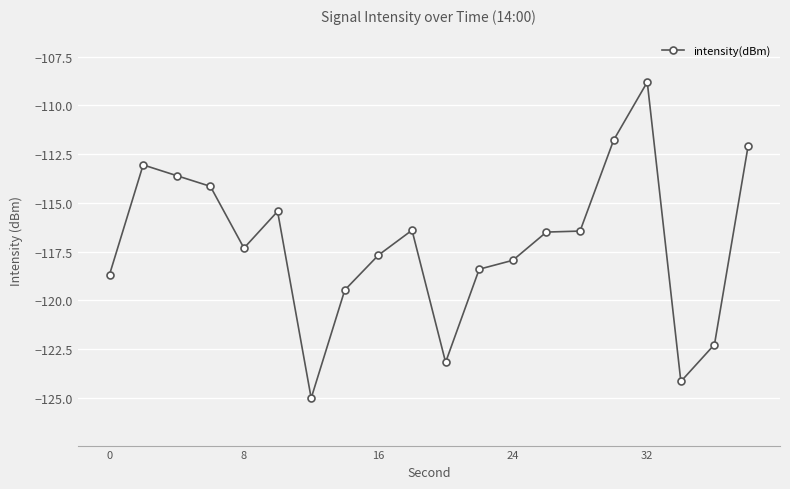

True or false: the data has more than 1 interior local peaks.

True